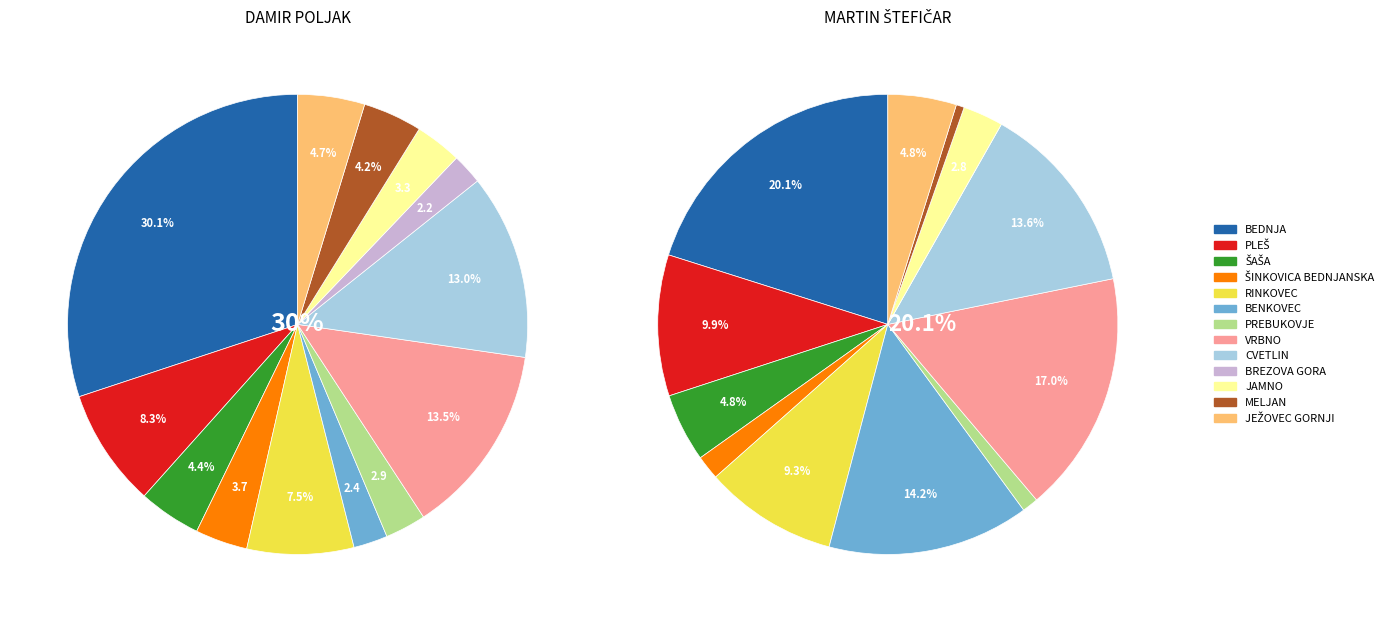

To the nearest percent, what is the difference between the BREZOVA GORA and CVETLIN slice percentages?

11%